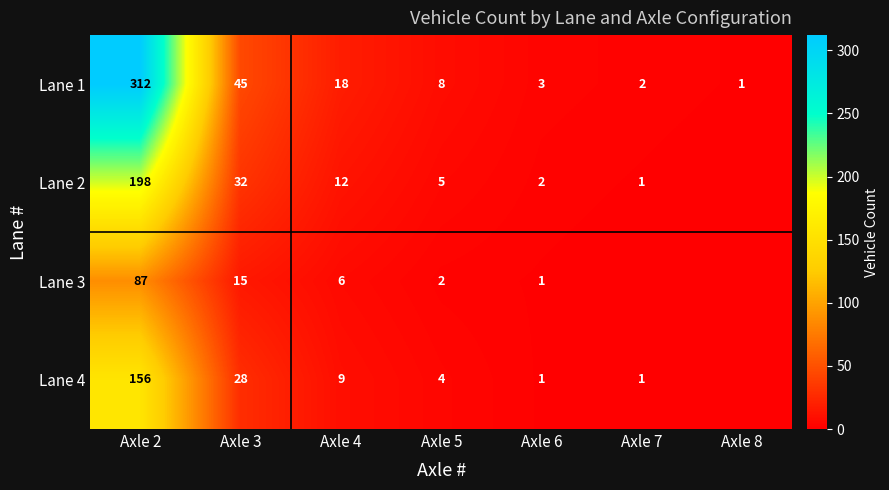

What is the total value across all series at Axle 2?

753